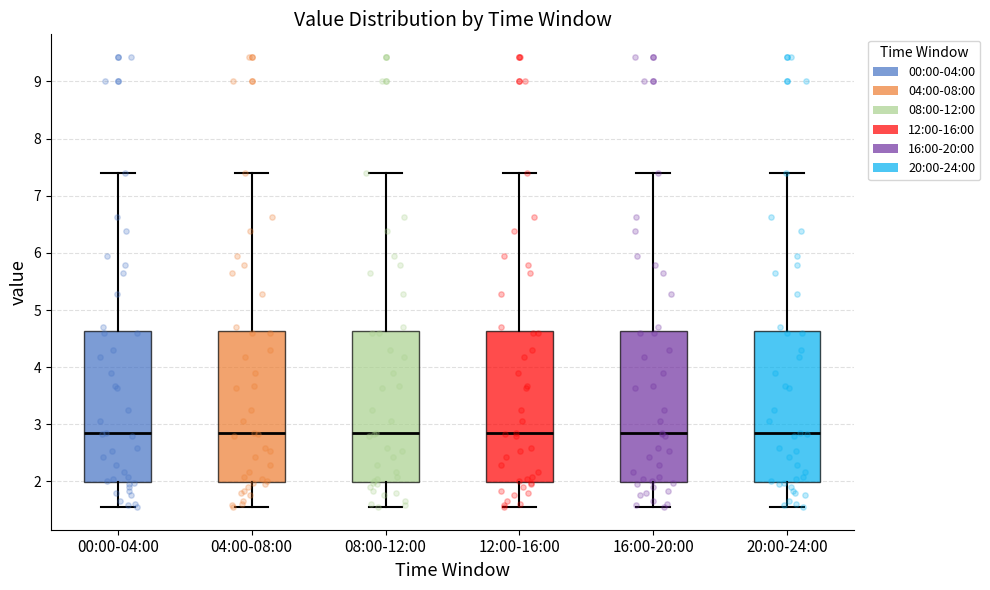

Where does the median line of the box for 12:00-16:00 sit on the y-axis? The values are not printed on the chart, so give them approximately, as read against the axis.

2.8